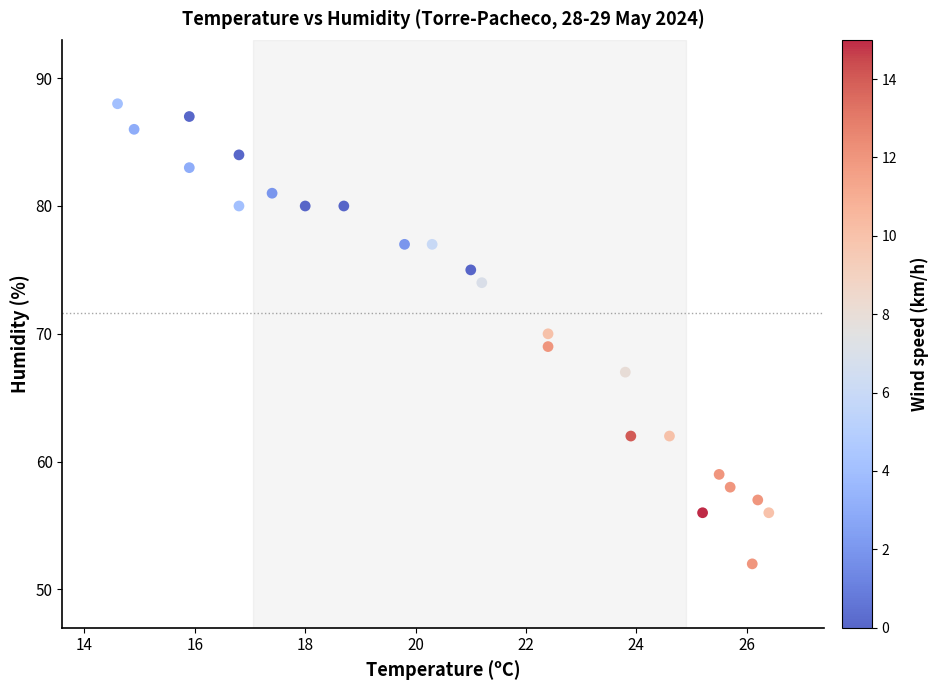

What is the range of Y values (max minus min)?

36